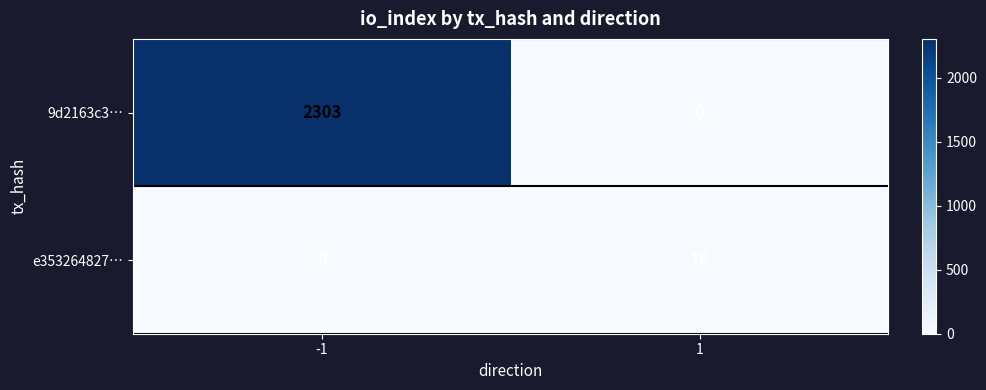

What is the maximum value for e353264827…?

16